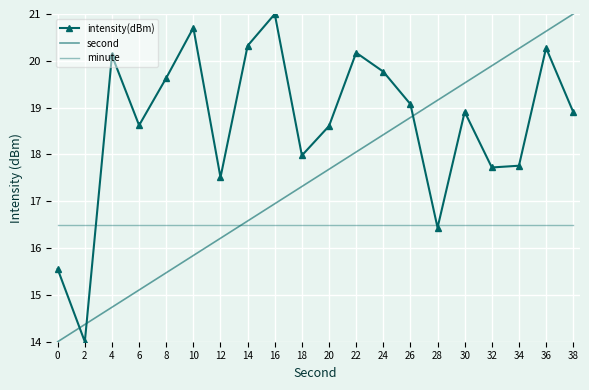

Does the chart have visible grid lines?

Yes